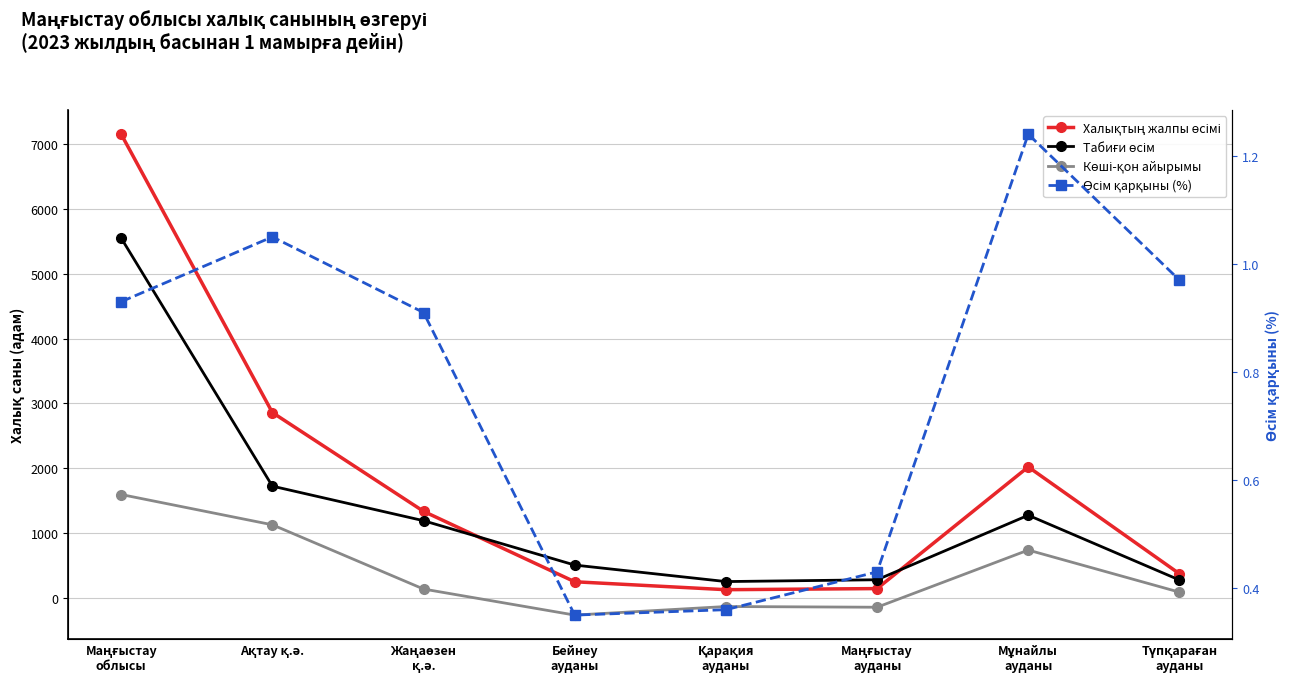

List the labels in order of Табиғи өсім value, largest first.

Маңғыстау
облысы, Ақтау қ.ә., Мұнайлы
ауданы, Жаңаөзен
қ.ә., Бейнеу
ауданы, Маңғыстау
ауданы, Түпқараған
ауданы, Қарақия
ауданы